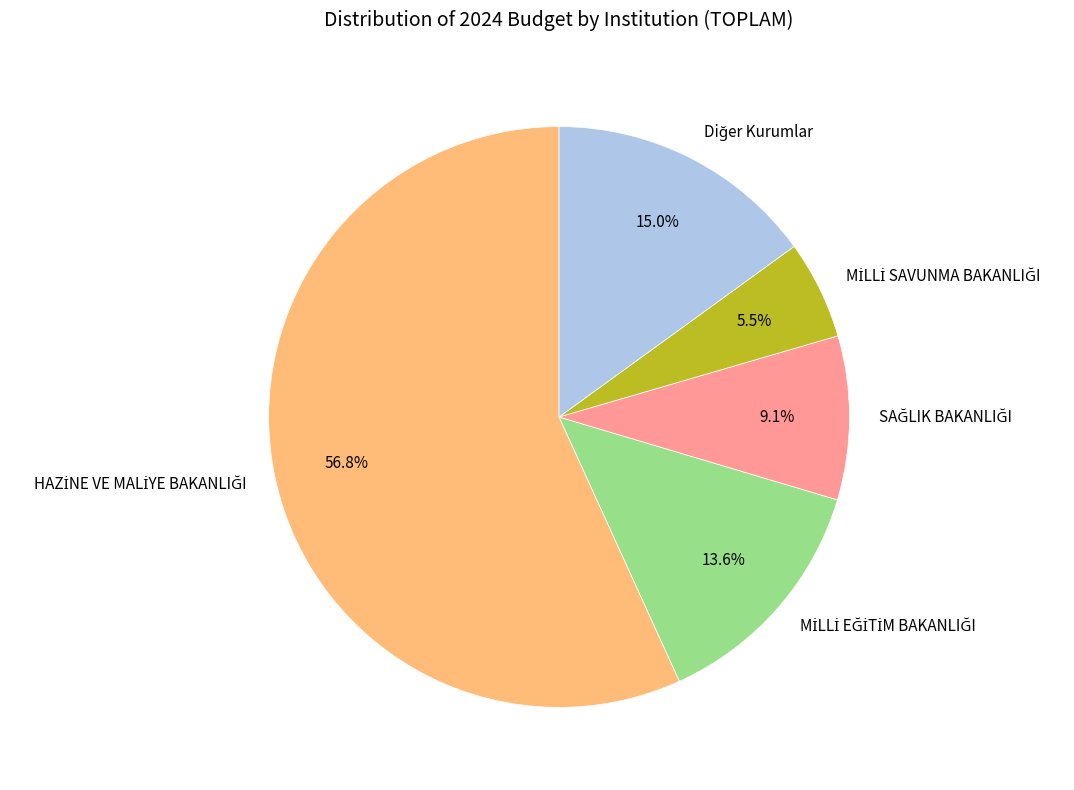

Is there a majority slice in this chart?

Yes